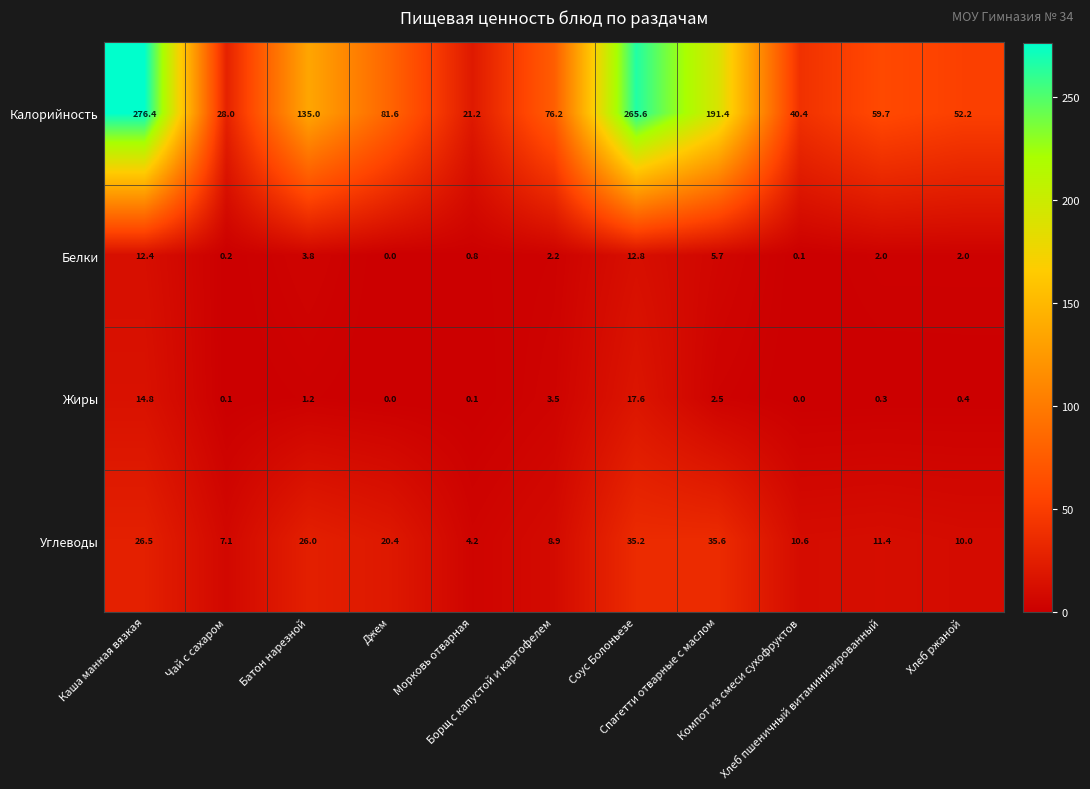

Which series has the widest spread of values?

Калорийность